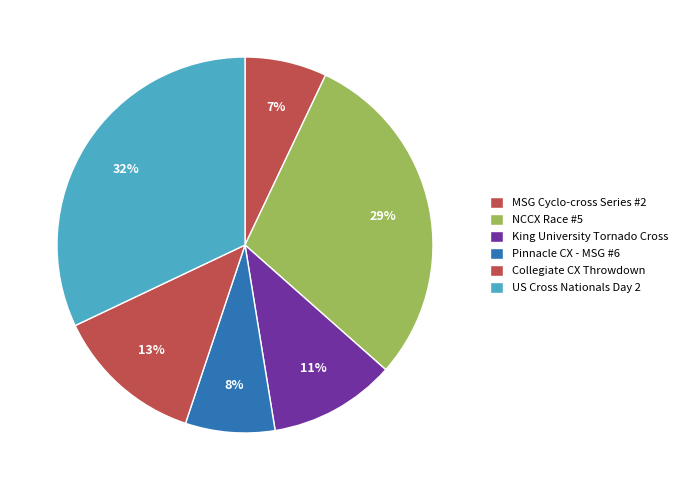

How much of the chart is everything except Collegiate CX Throwdown?

87.2%